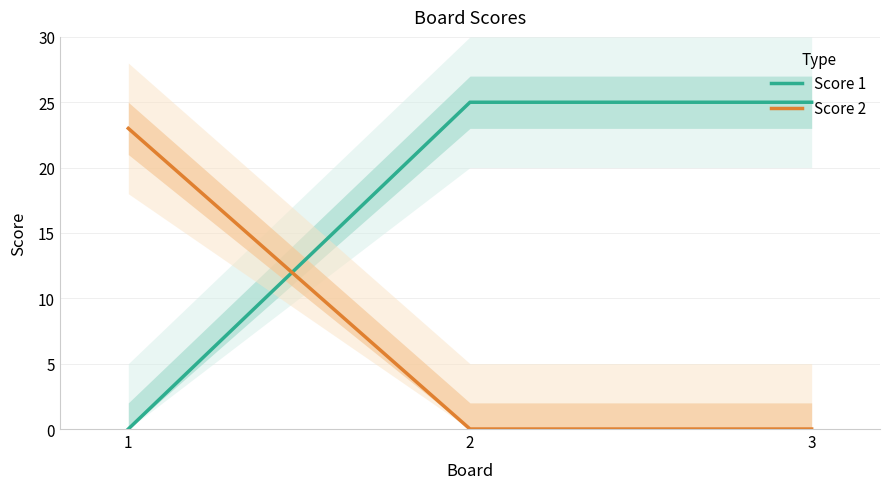

Is it true that Score 1 equals 25 at 3?

True